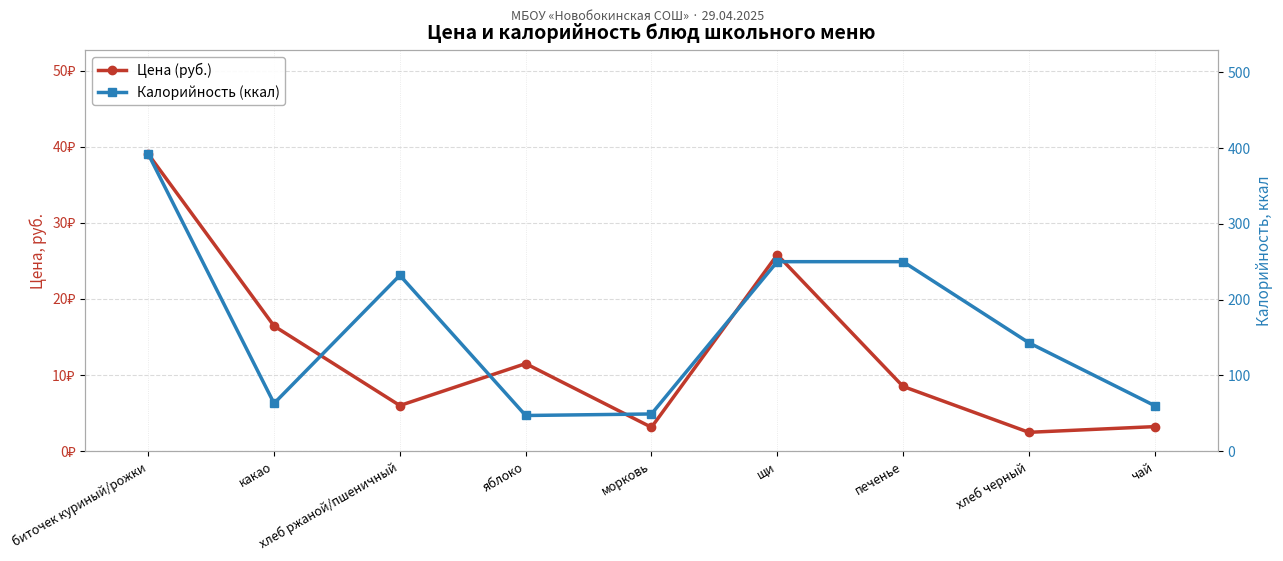

The Цена (руб.) series shows 25.6 at какао. True or false?

False